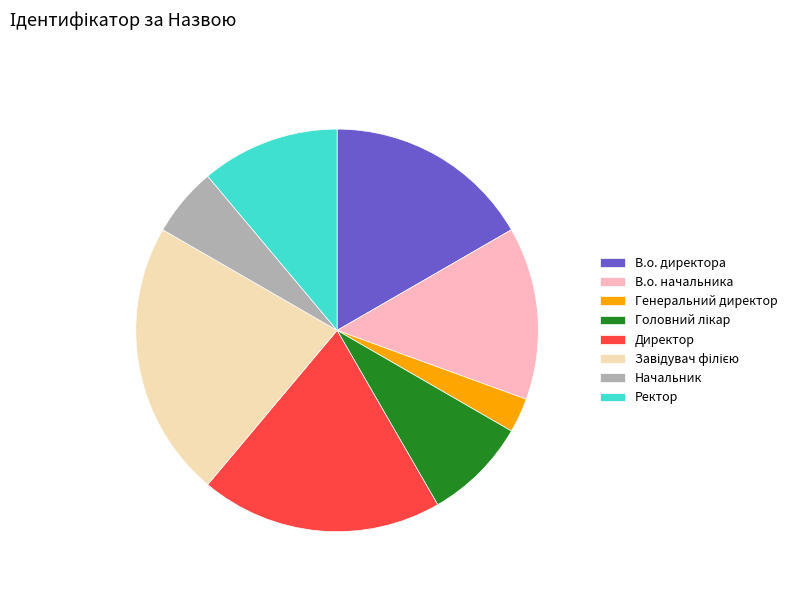

Is the sum of В.о. директора and Начальник greater than half?

No